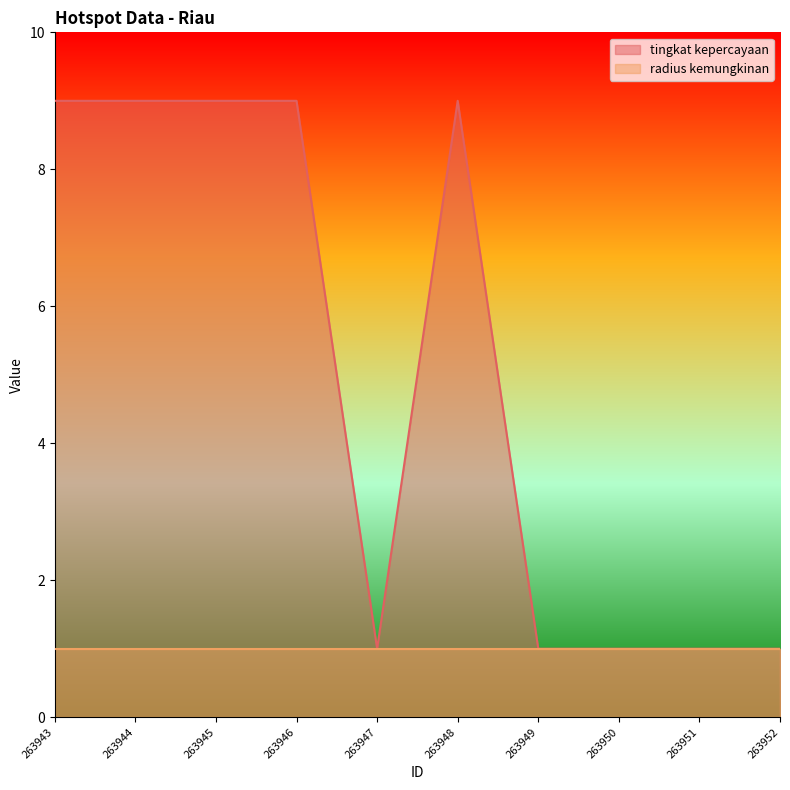

True or false: the data has more than 1 interior local peaks.

False